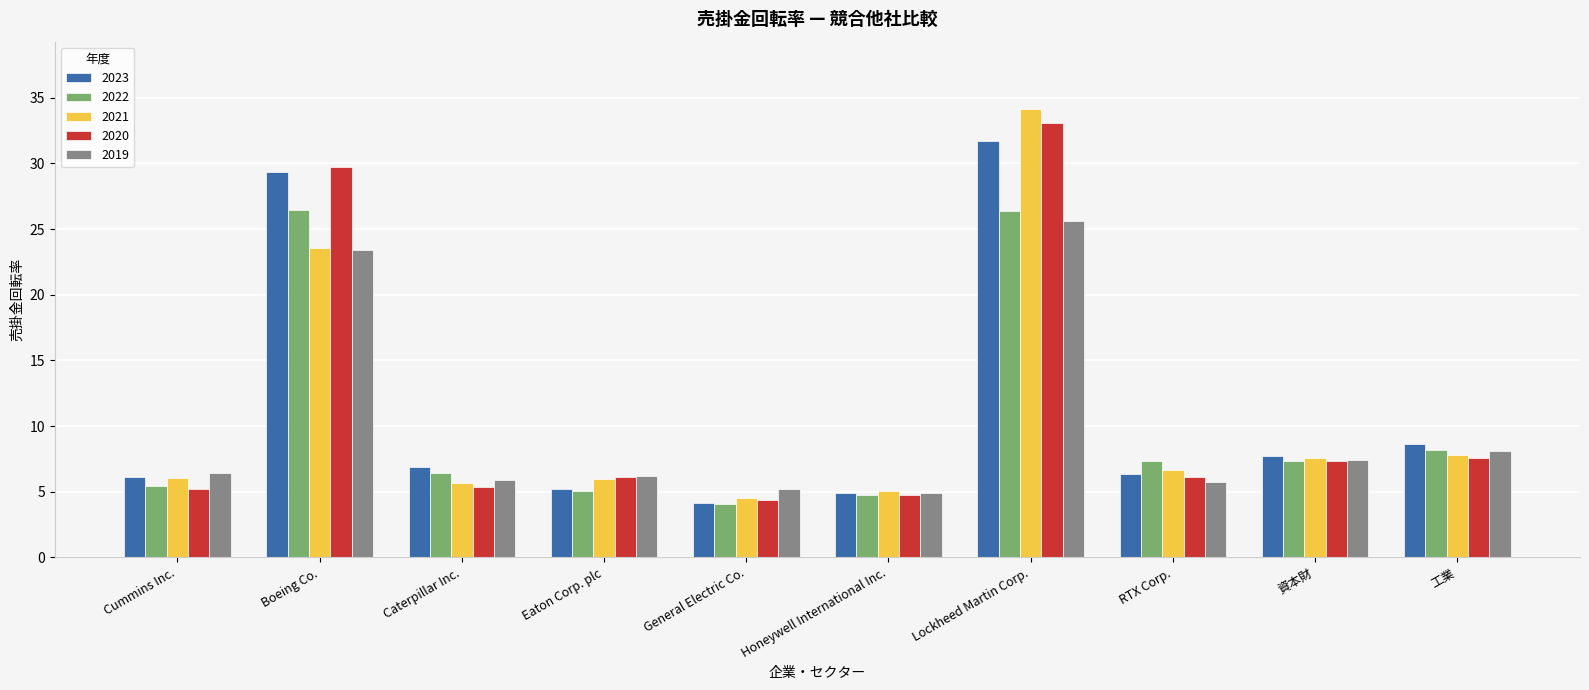

What is the approximate value of 2020 at Cummins Inc.?

5.2